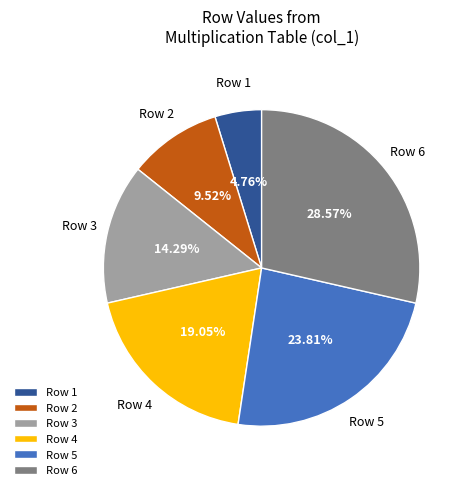

Rank the categories by value from lowest to highest.

Row 1, Row 2, Row 3, Row 4, Row 5, Row 6